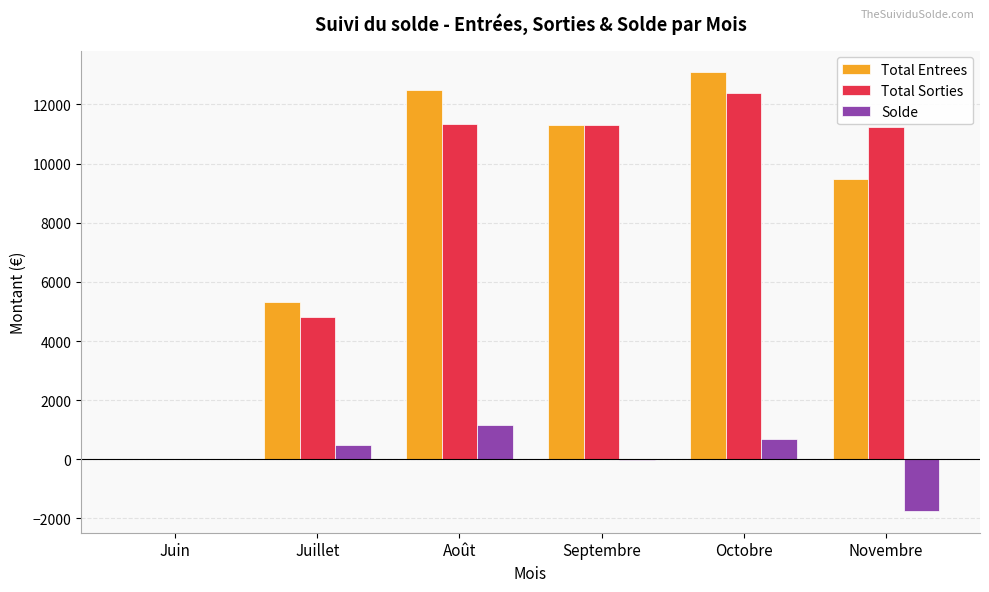

Is it true that Solde equals -916.5 at Novembre?

False